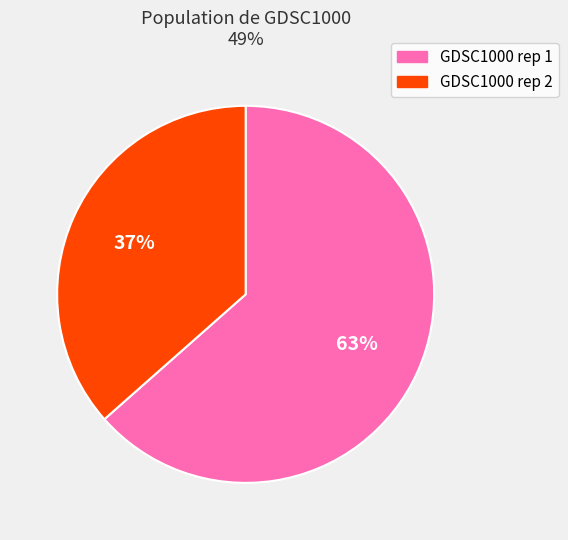

How many segments does this pie chart have?

2